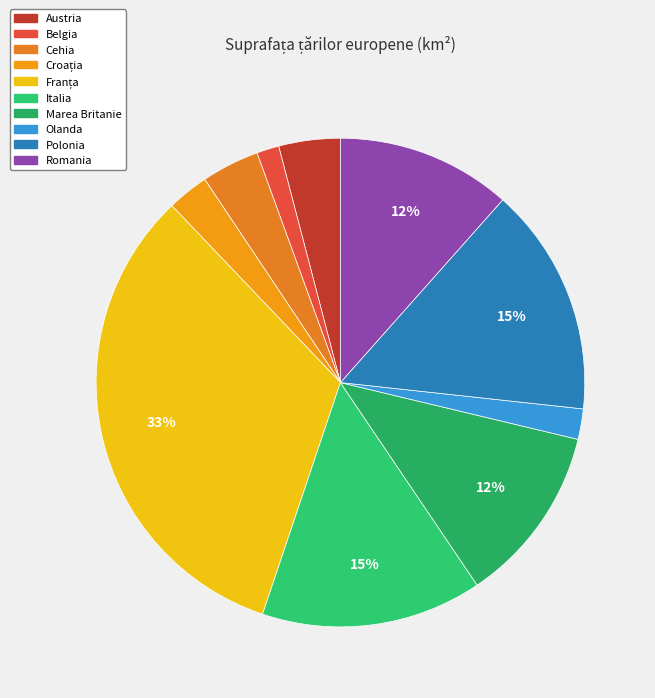

How many segments does this pie chart have?

10